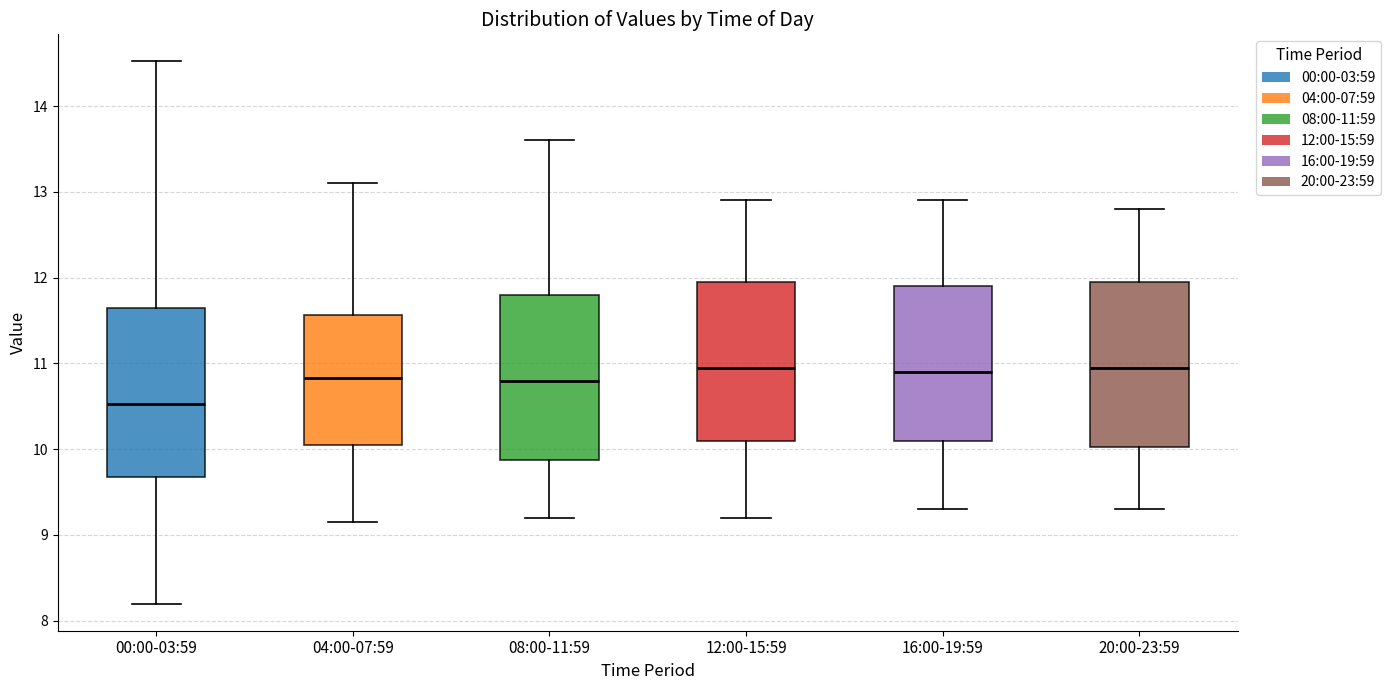

Reading left to right, read every box against the y-axis: the position of its median line, the range the box covers, and the ends of its whiskers. The values are not printed on the chart, so give them approximately, as read against the axis.

00:00-03:59: median 10.5, box 9.7 to 11.7, whiskers 8.2 to 14.5
04:00-07:59: median 10.8, box 10.1 to 11.6, whiskers 9.2 to 13.1
08:00-11:59: median 10.8, box 9.9 to 11.8, whiskers 9.2 to 13.6
12:00-15:59: median 11.0, box 10.1 to 12.0, whiskers 9.2 to 12.9
16:00-19:59: median 10.9, box 10.1 to 11.9, whiskers 9.3 to 12.9
20:00-23:59: median 11.0, box 10.0 to 12.0, whiskers 9.3 to 12.8